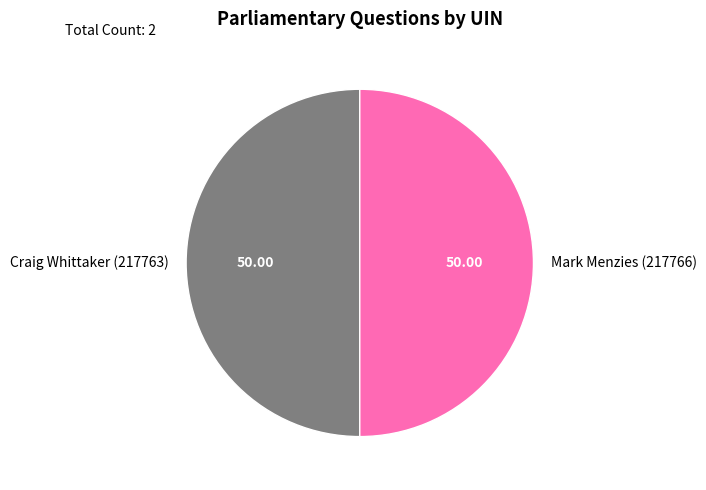

Is the sum of Craig Whittaker (217763) and Mark Menzies (217766) greater than half?

Yes